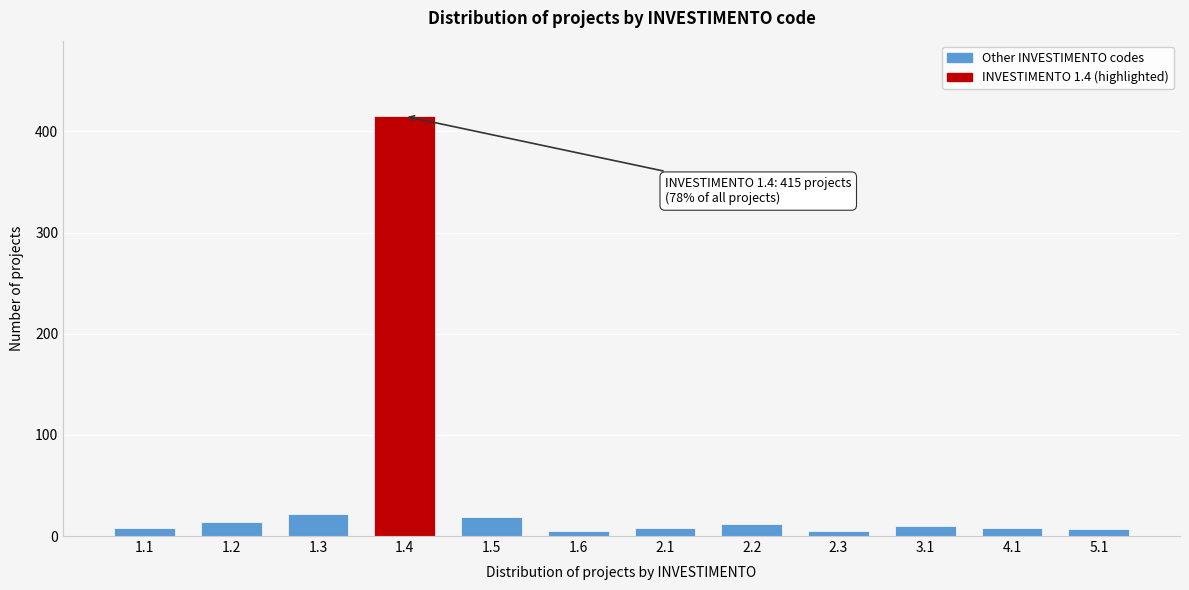

What is the ratio of the value at 1.4 to the value at 3.1?

41.5